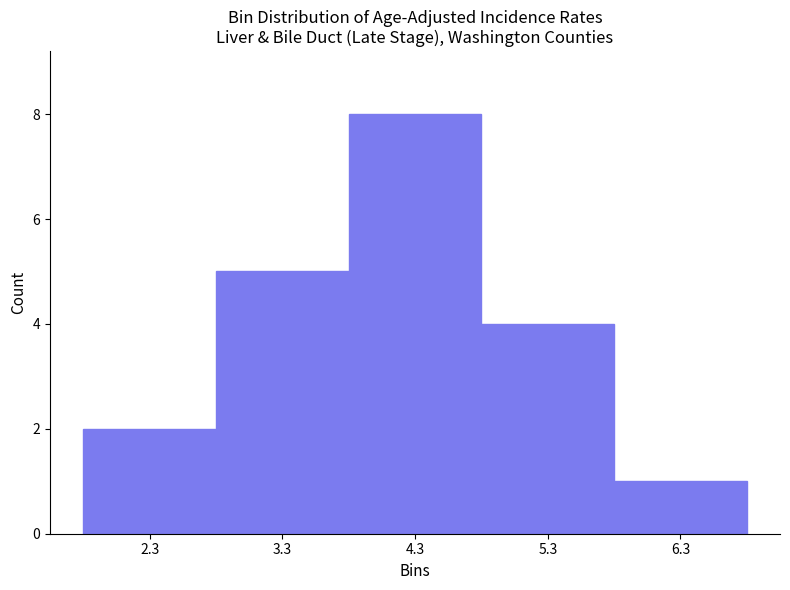

Over which range of the x-axis is the bar tallest?

3.8 to 4.8